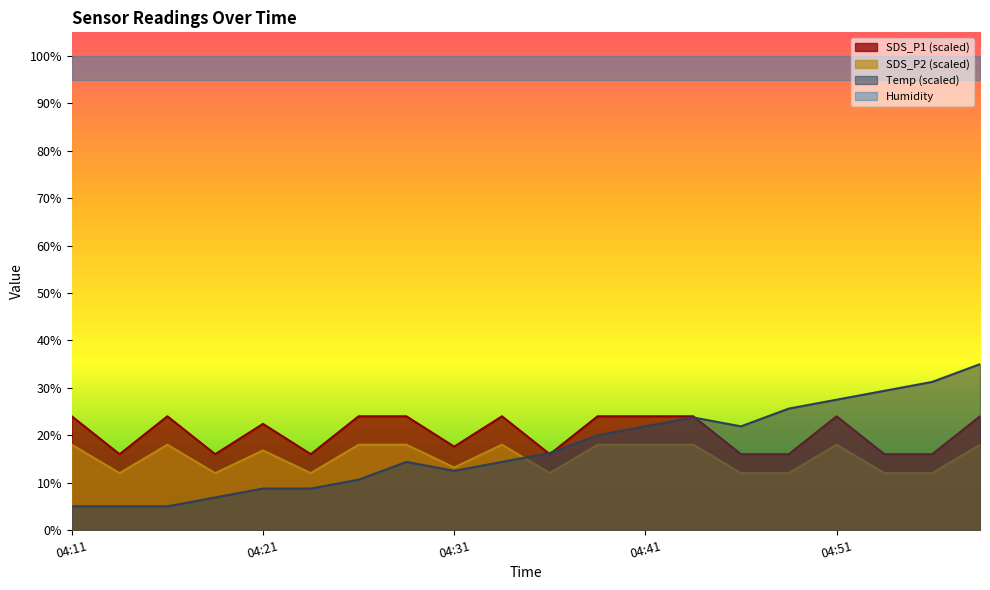

True or false: SDS_P2 has a value of 12.0 at 04:48.

True